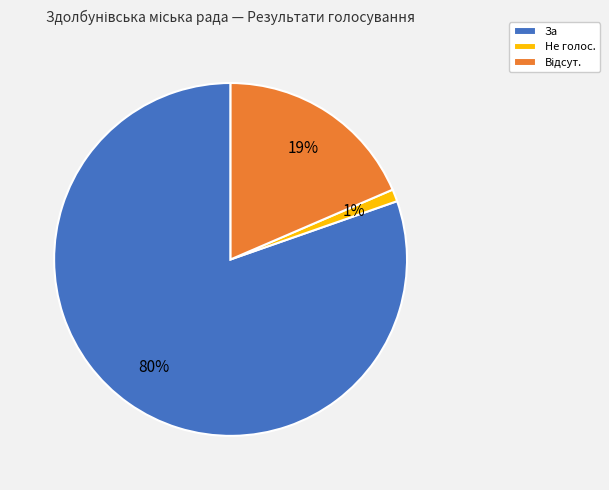

Between Не голос. and За, which is larger?

За